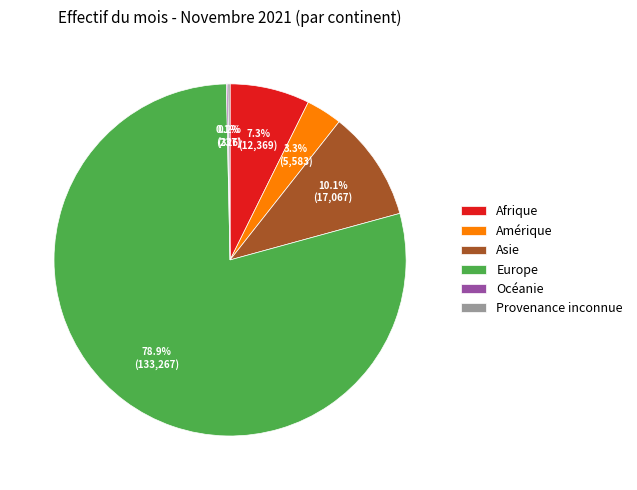

Which category has the biggest portion of the pie?

Europe